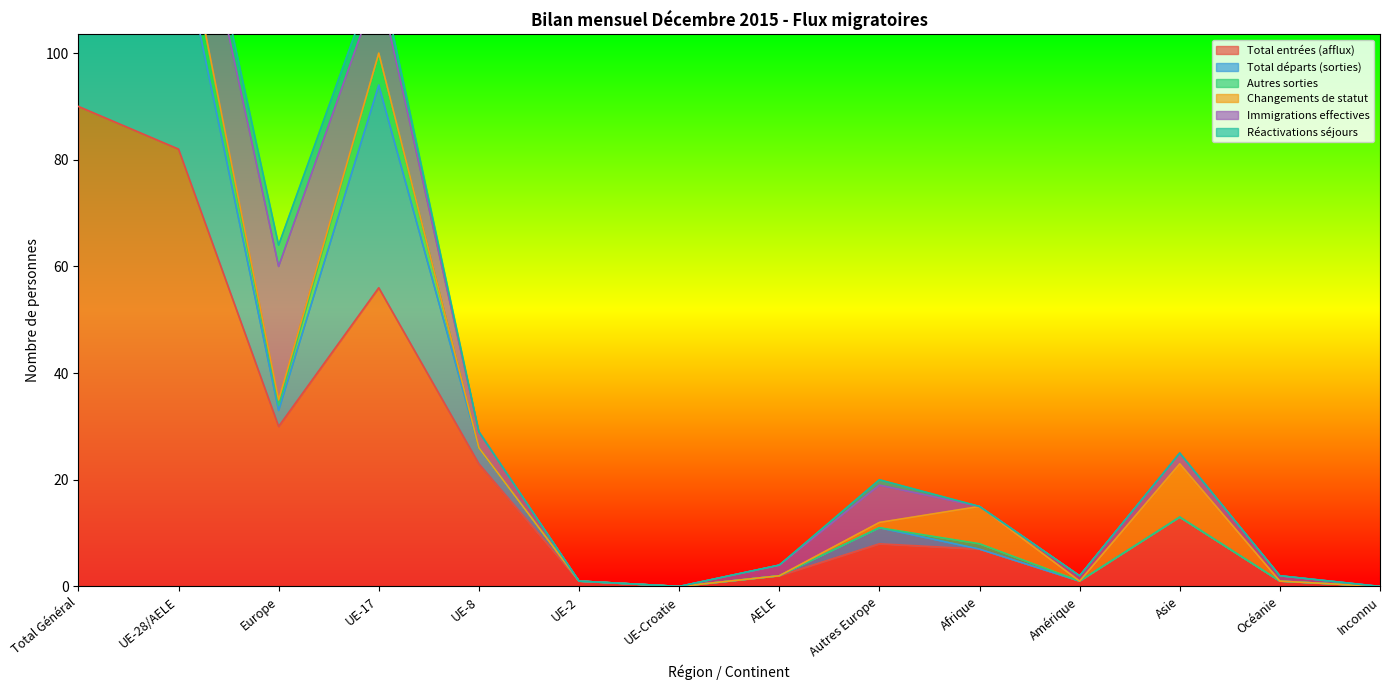

At which category is the sum across all series the highest?

Total Général